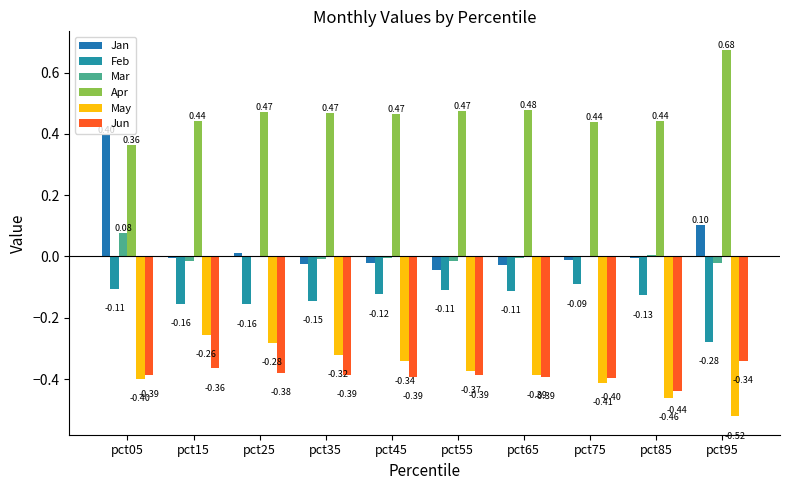

At which label does Jun reach its minimum?

pct85